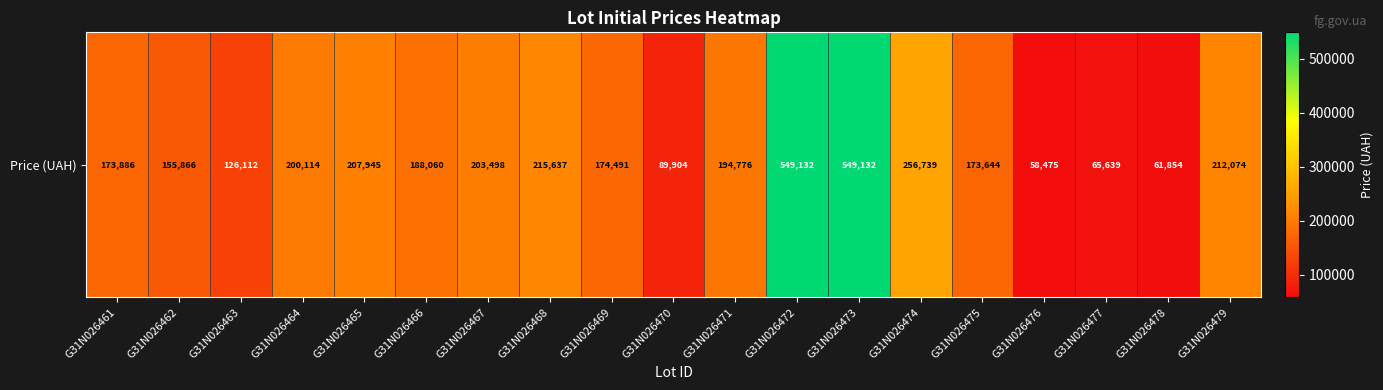

What is the difference between the maximum and minimum values?

490657.1